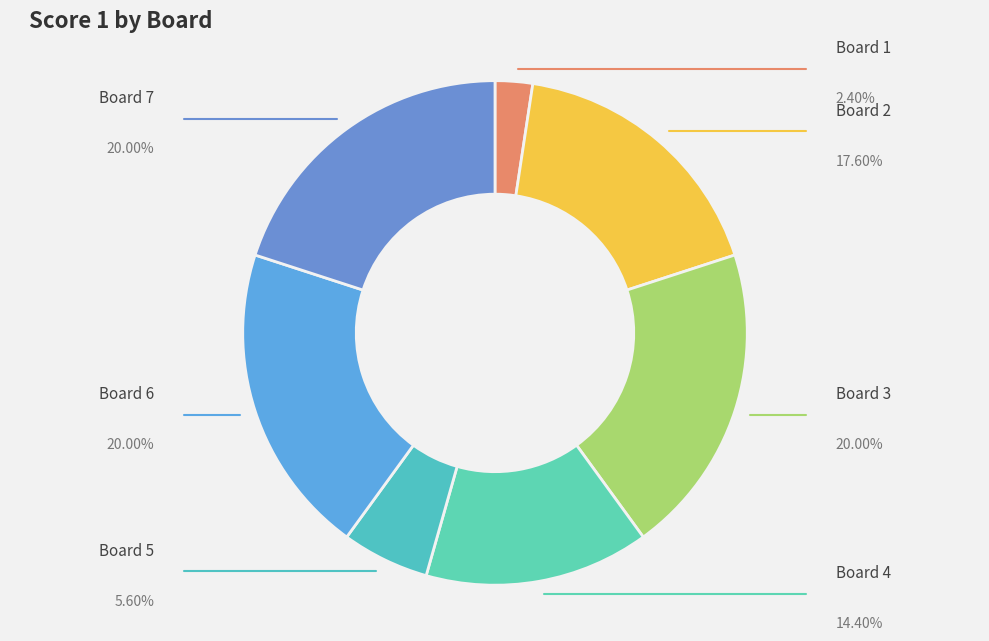

Does any single category account for the majority?

No